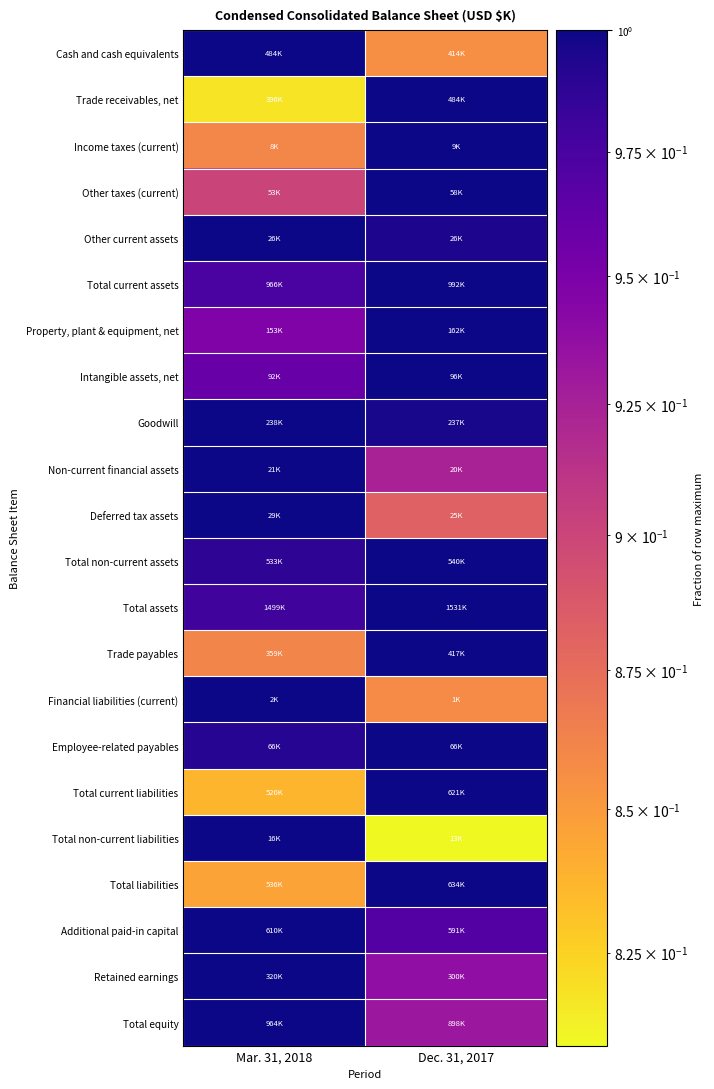

At how many categories does at least one series exceed 0?

2